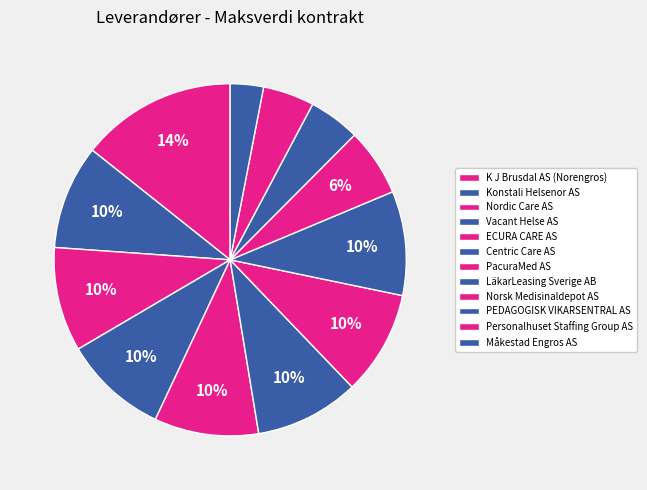

How many slices are in this pie chart?

12